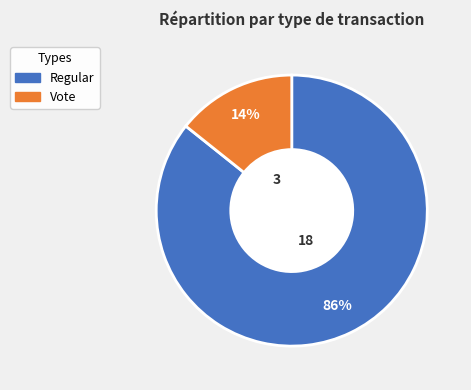

Is Regular the majority of the pie?

Yes